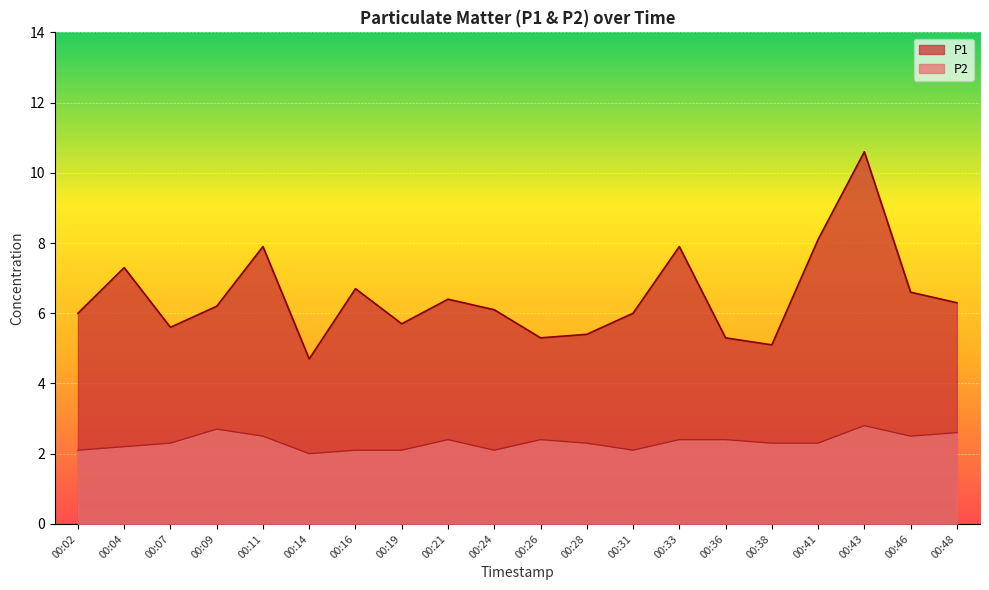

How many series are shown in this chart?

2